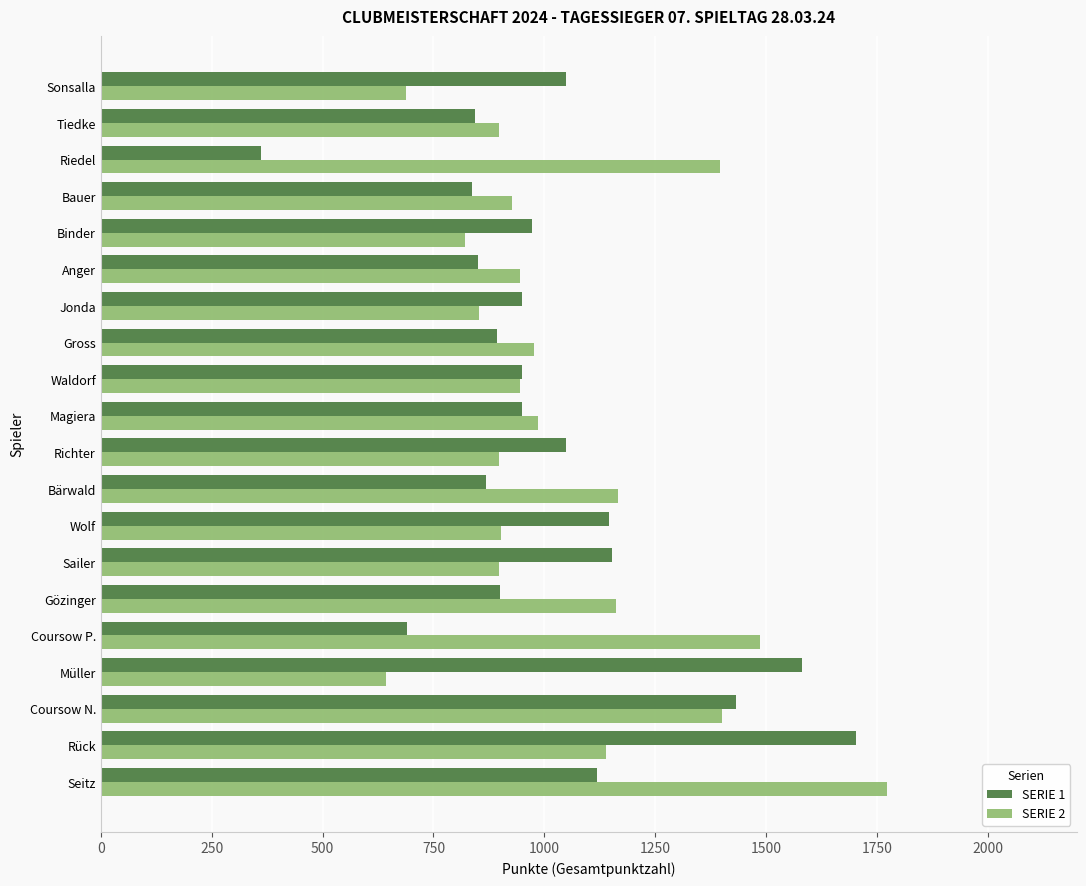

What is the maximum value shown in the chart?

1772